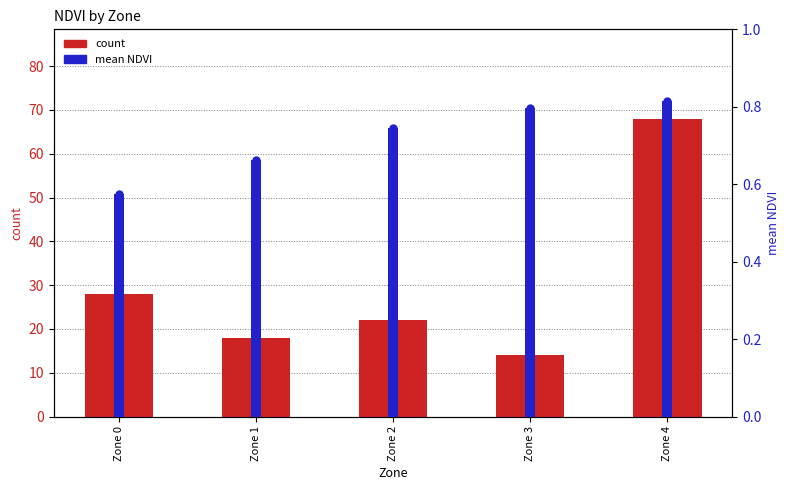

How many bars are there in total?

10